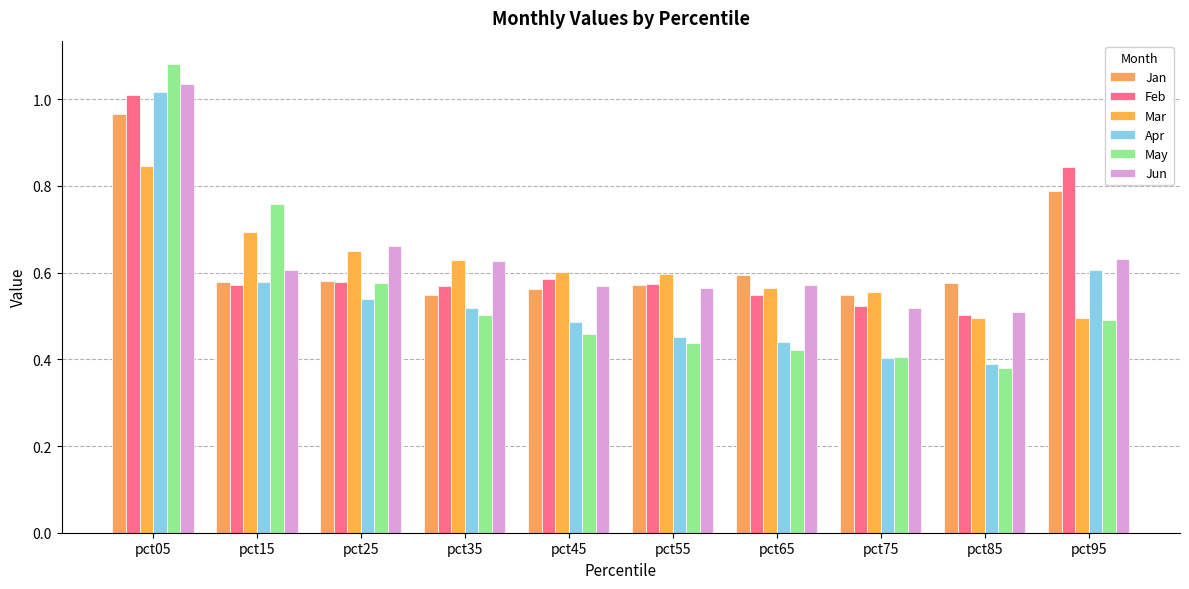

What is the greatest value displayed?

1.1